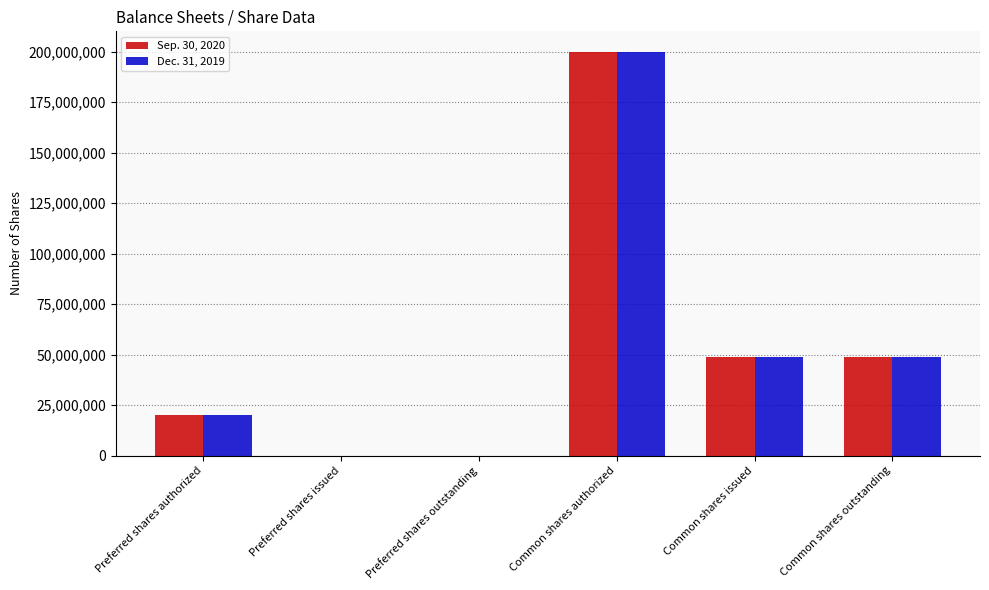

At which category is the sum across all series the highest?

Common shares authorized